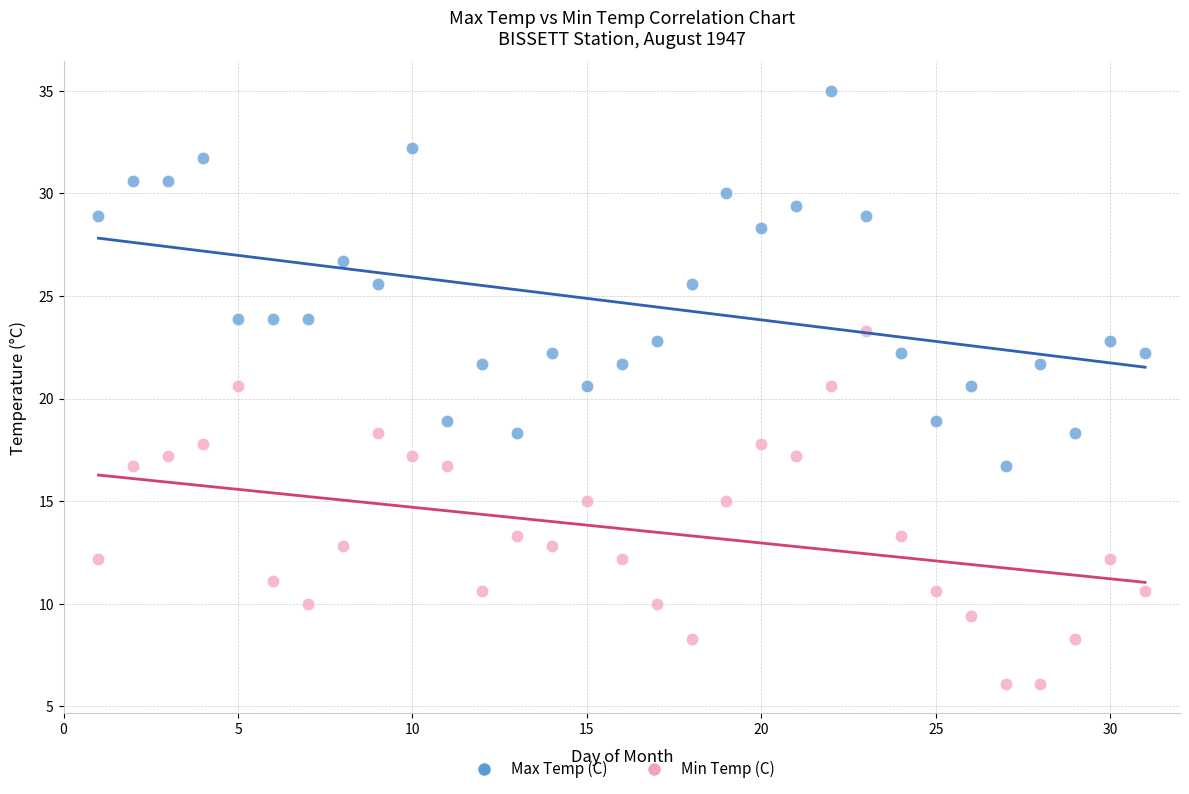

Across all data points, what is the range of X values (max minus min)?

30.0